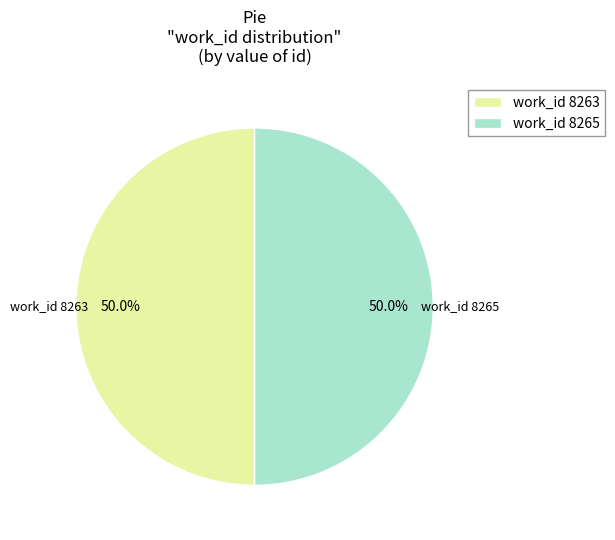

Combined, do work_id 8265 and work_id 8263 account for over 50%?

Yes